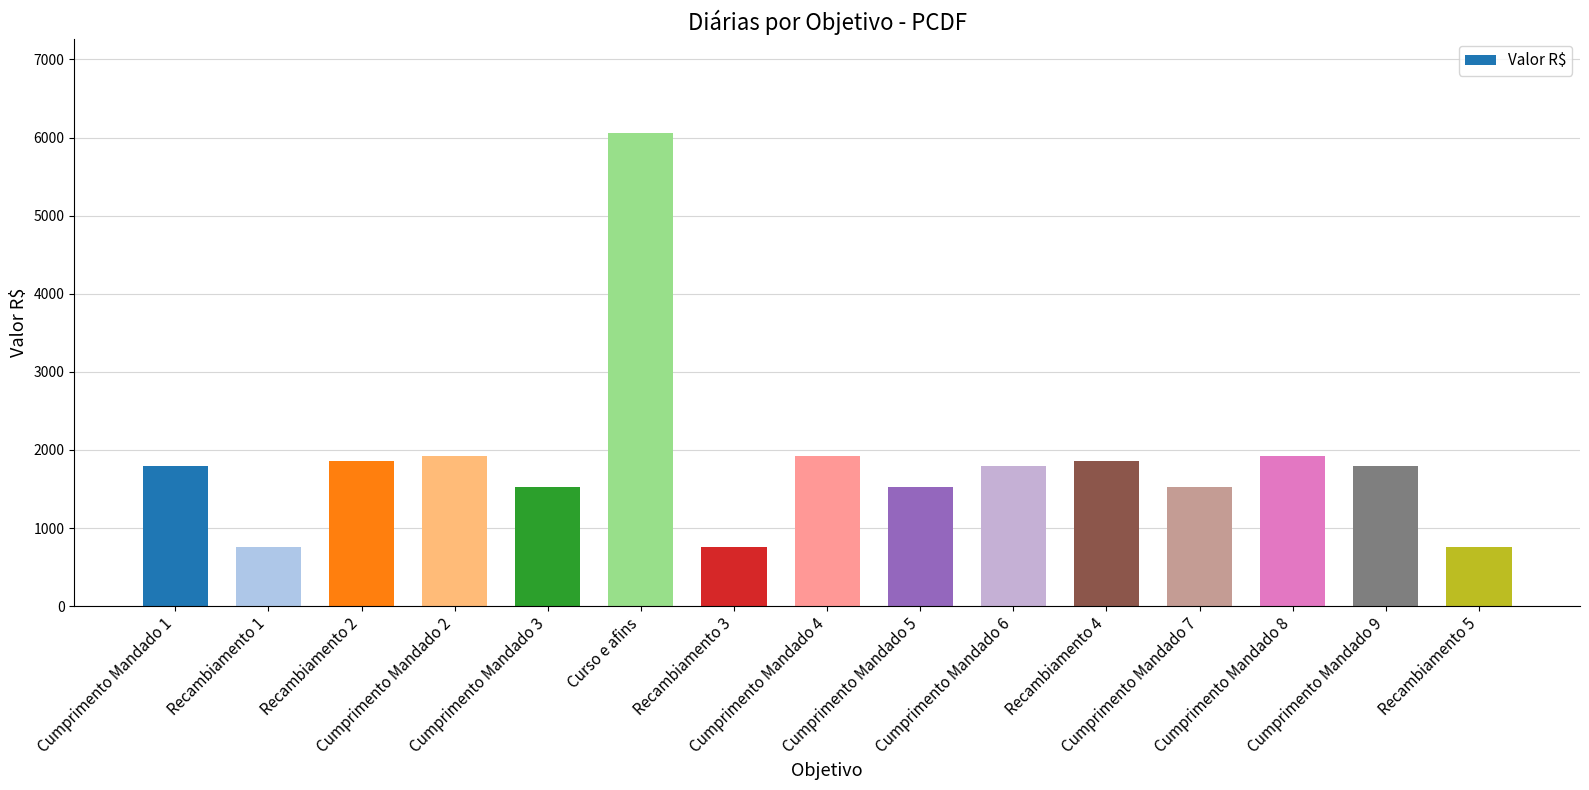

Read the value at Cumprimento Mandado 6.

1798.8